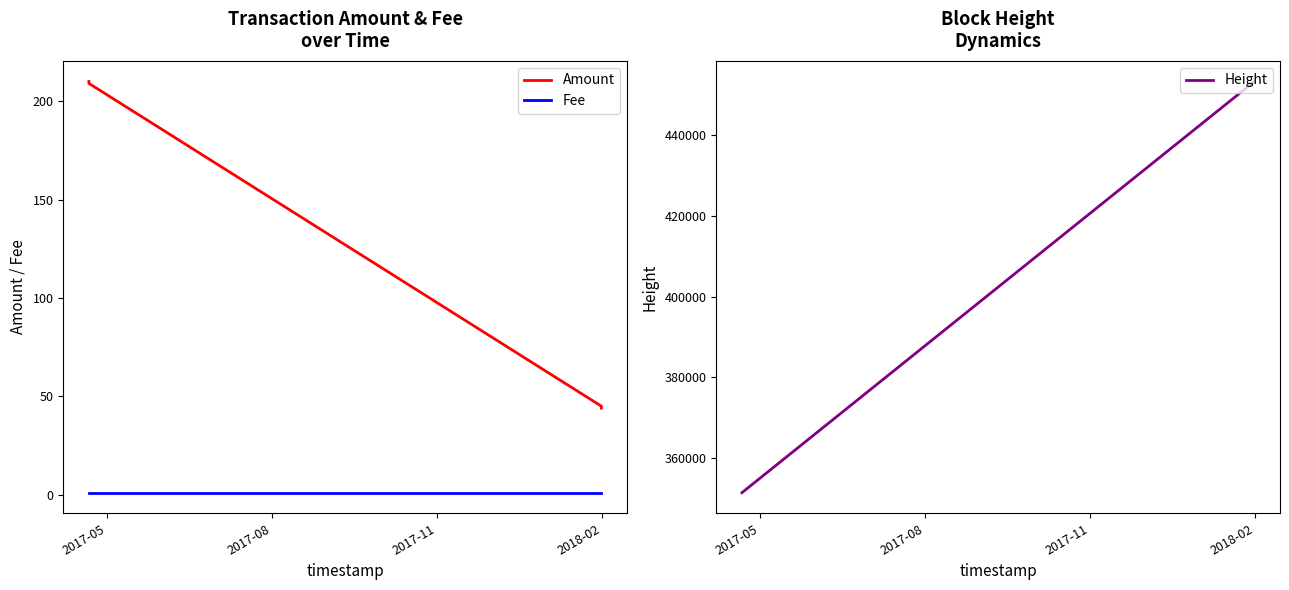

What is the difference between the highest and lowest values at 2018-02?

453386